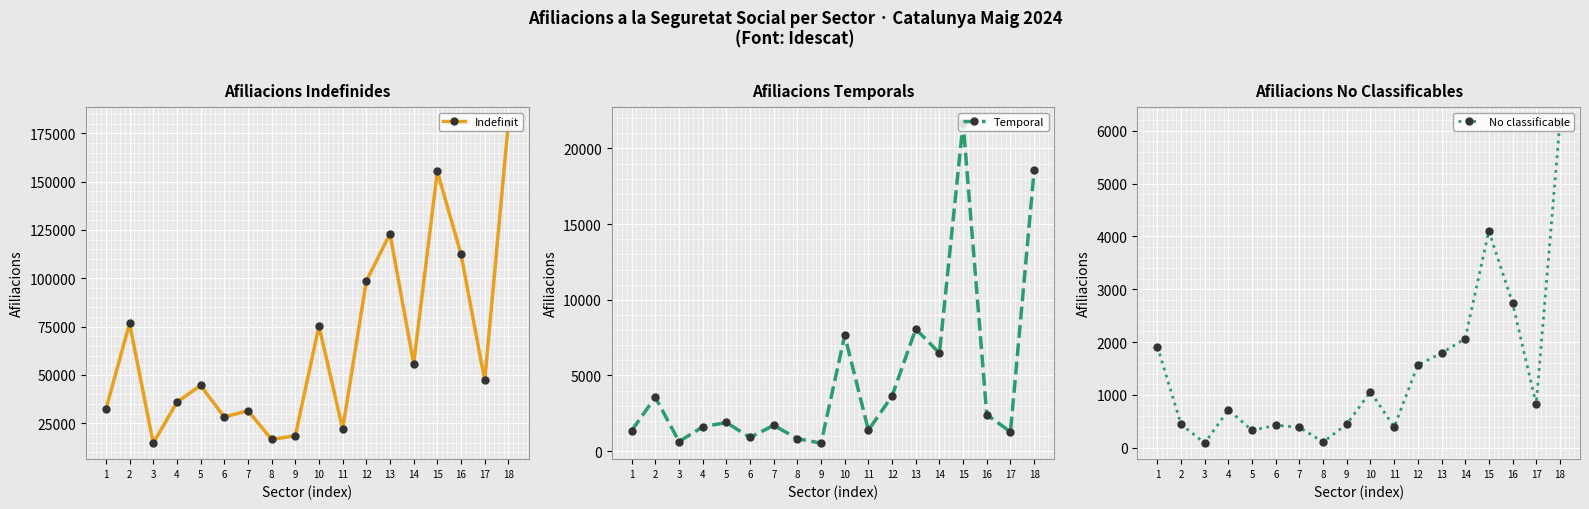

Reading left to right, list all the values displayed in this chart.

Indefinit: 32200	76705	14740	35905	44575	28265	31510	16675	18570	75330	22075	98560	122985	55870	155280	112375	47200	180340
Temporal: 1355	3565	635	1605	1895	905	1710	825	530	7645	1385	3650	8075	6480	21680	2410	1275	18540
No classificable: 1915	440	85	720	325	425	385	105	445	1060	390	1565	1790	2065	4105	2740	820	6150